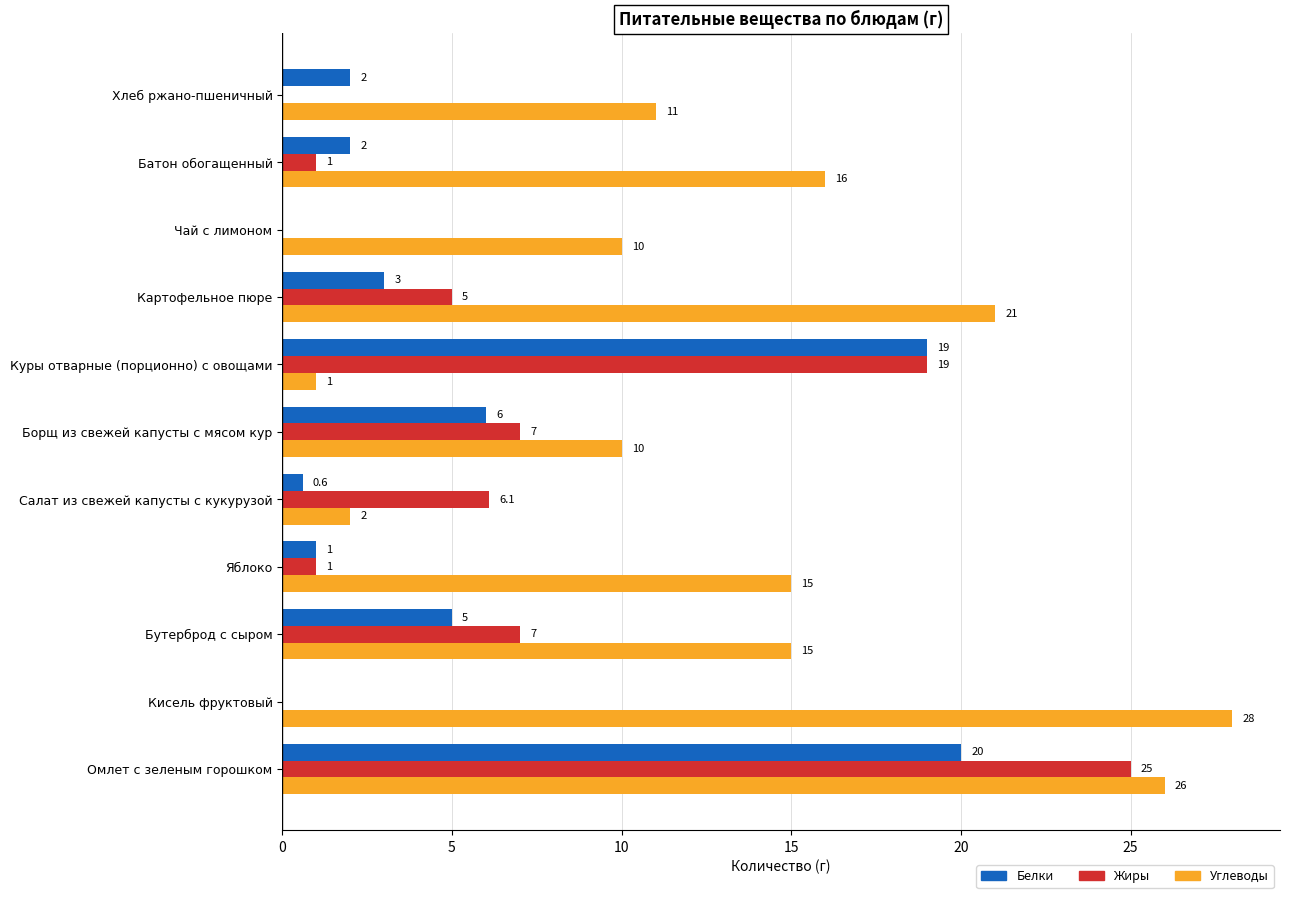

What is the approximate value of Белки at Картофельное пюре?

3.0